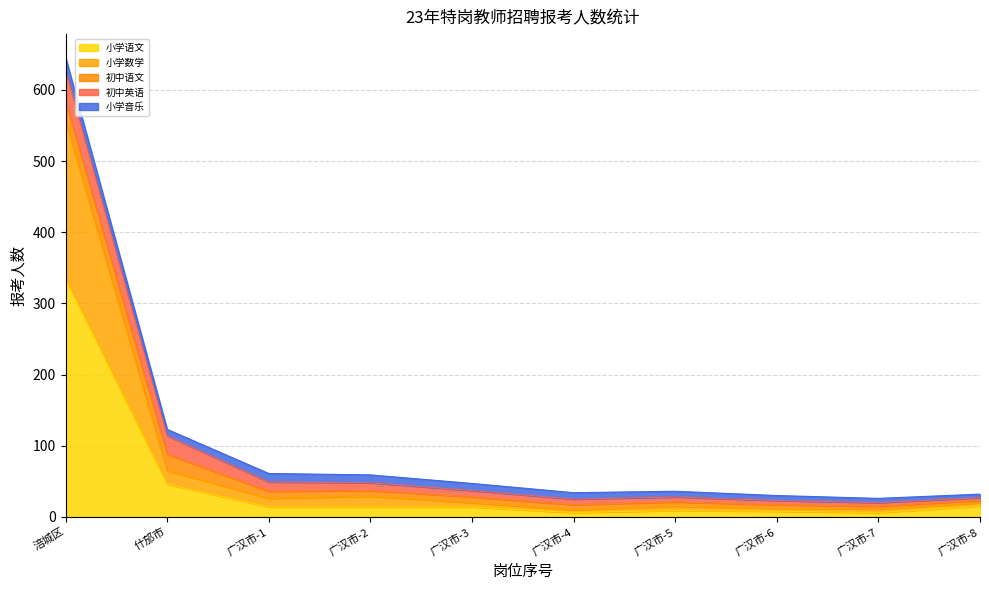

Between 广汉市-6 and 广汉市-4, which is larger?

广汉市-6